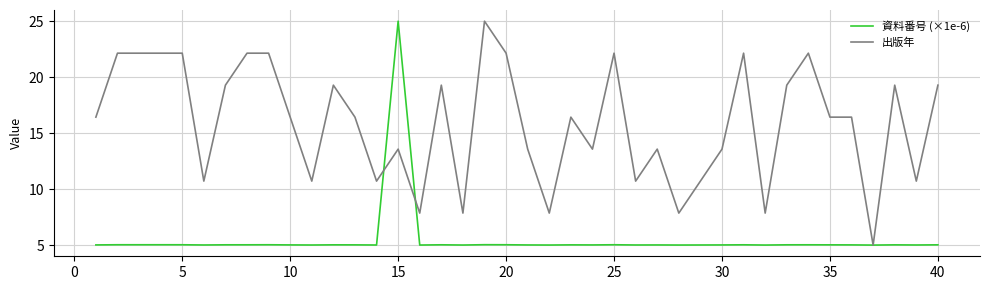

Which series has the largest total across all categories?

出版年